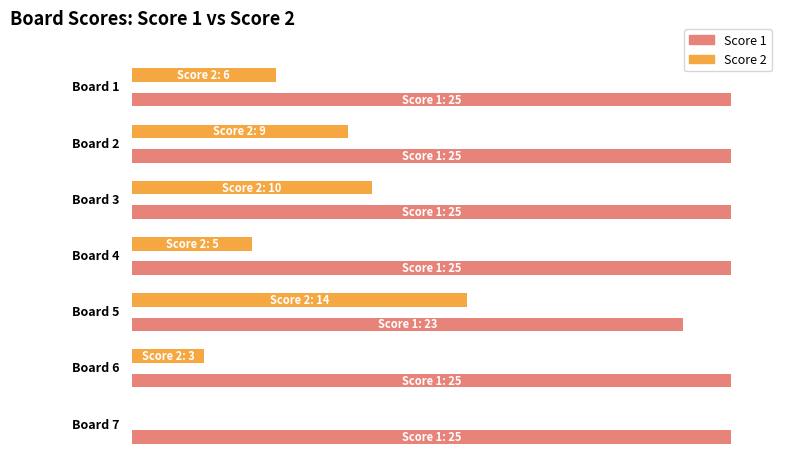

How many series are shown in this chart?

2